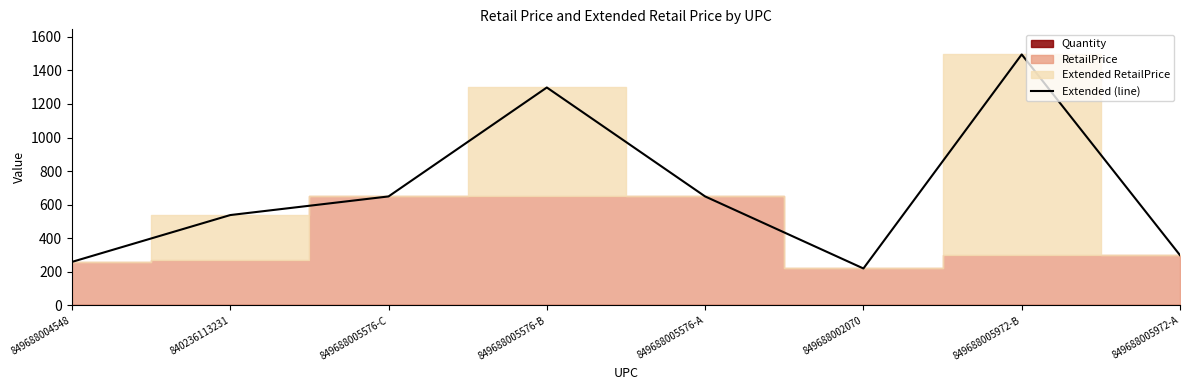

What is the change in value from 849688005576-B to 849688005972-A?

-999.0